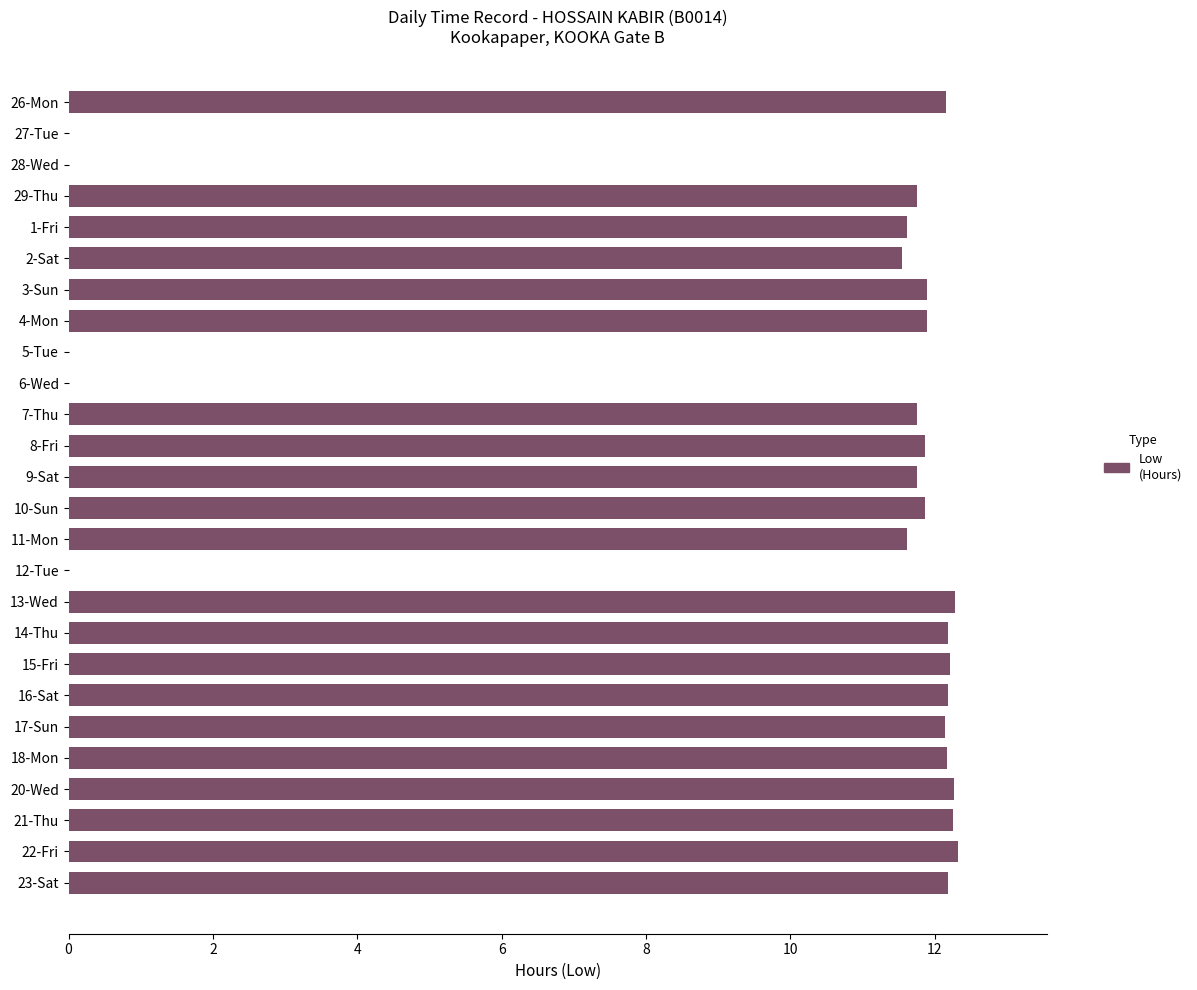

What is the sum of the values at 9-Sat and 2-Sat?

23.3